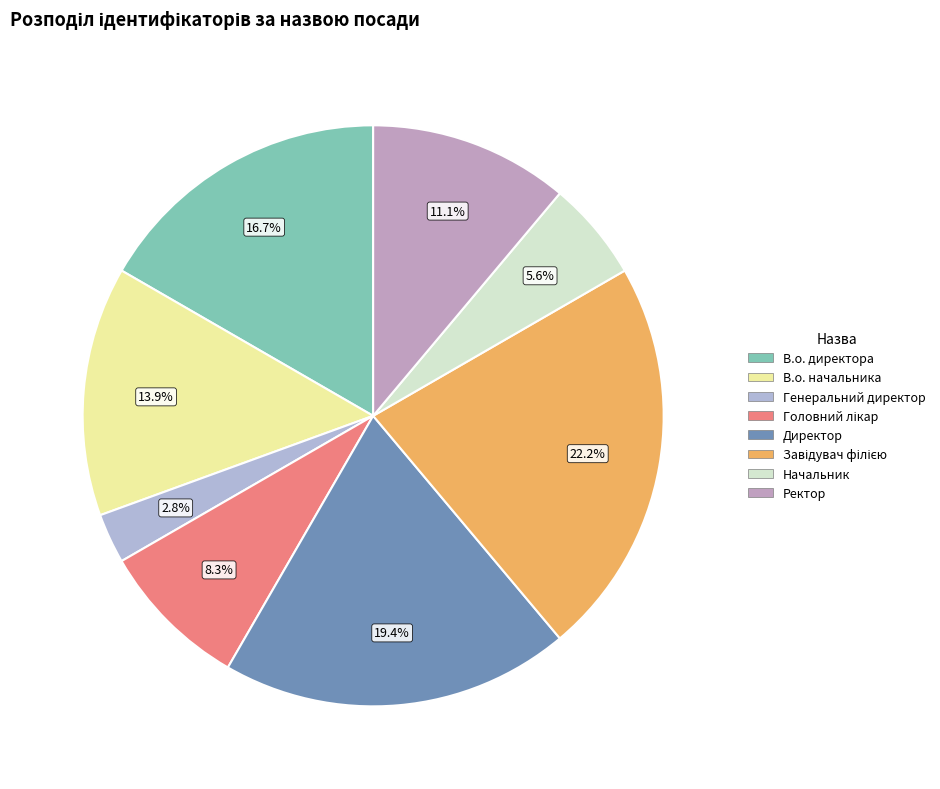

What is the smallest slice in the pie chart?

Генеральний директор